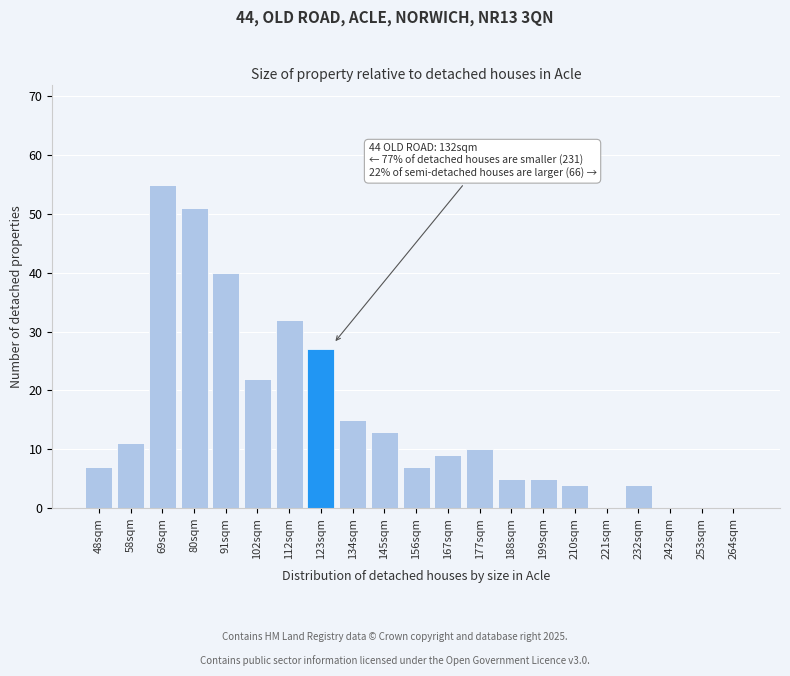

Reading right to left, transcribe all the data shown in this chart.

264sqm=0	253sqm=0	242sqm=0	232sqm=4	221sqm=0	210sqm=4	199sqm=5	188sqm=5	177sqm=10	167sqm=9	156sqm=7	145sqm=13	134sqm=15	123sqm=27	112sqm=32	102sqm=22	91sqm=40	80sqm=51	69sqm=55	58sqm=11	48sqm=7